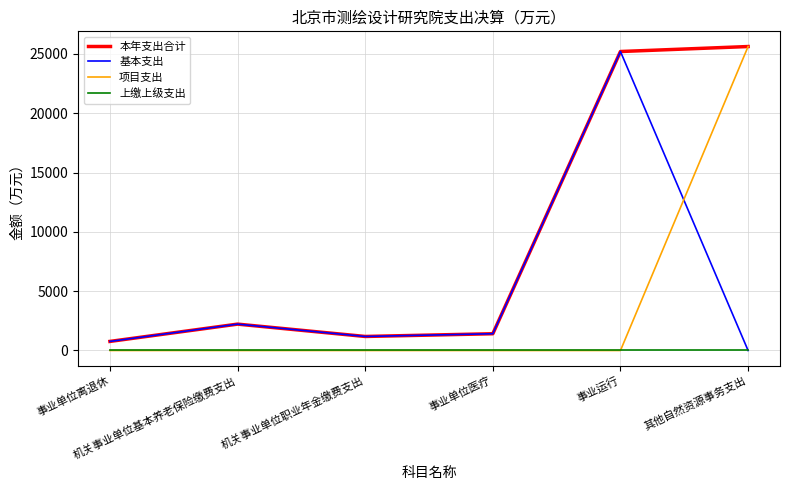

What is the spread (max minus min) of values at 事业运行?

25202.2